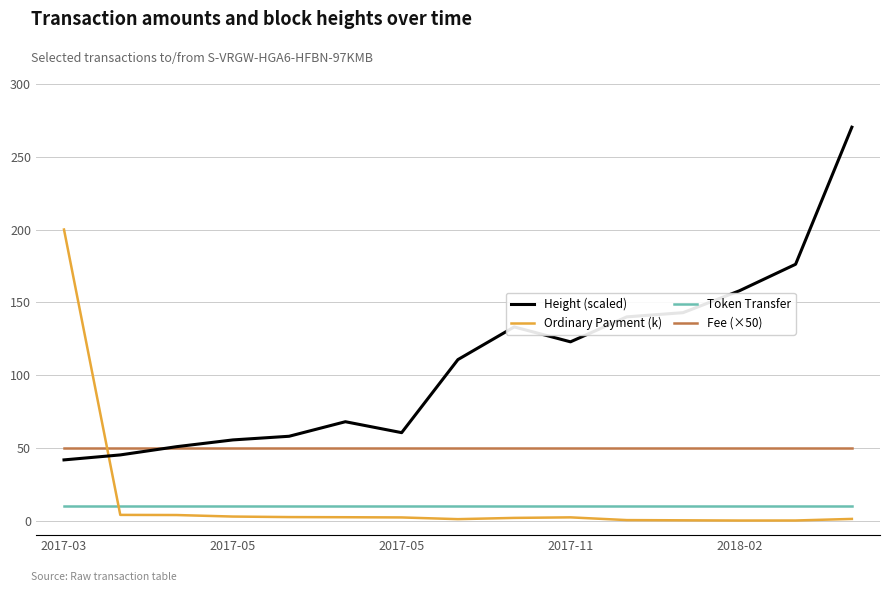

Which series has the largest total across all categories?

Height (scaled)